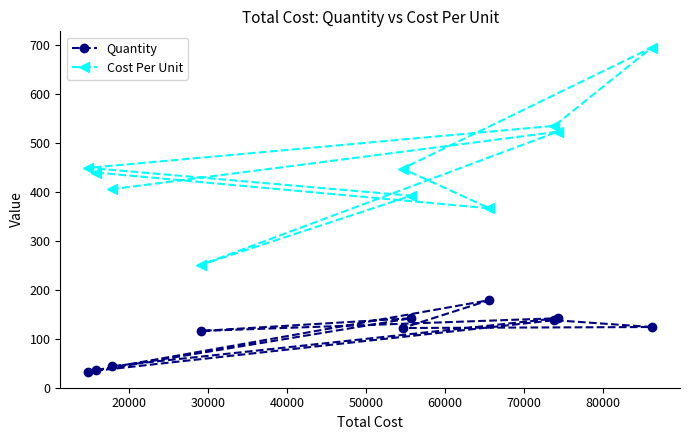

True or false: Quantity and Cost Per Unit cross at least once.

False